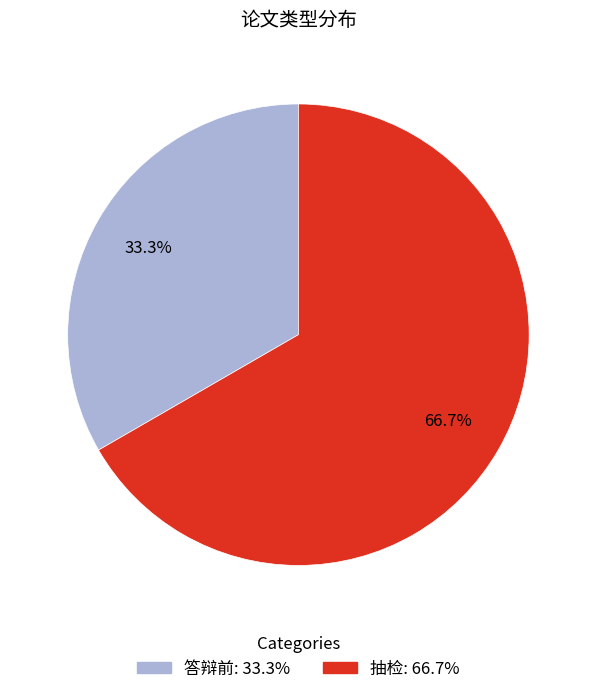

What percentage is NOT represented by 抽检?

33.3%